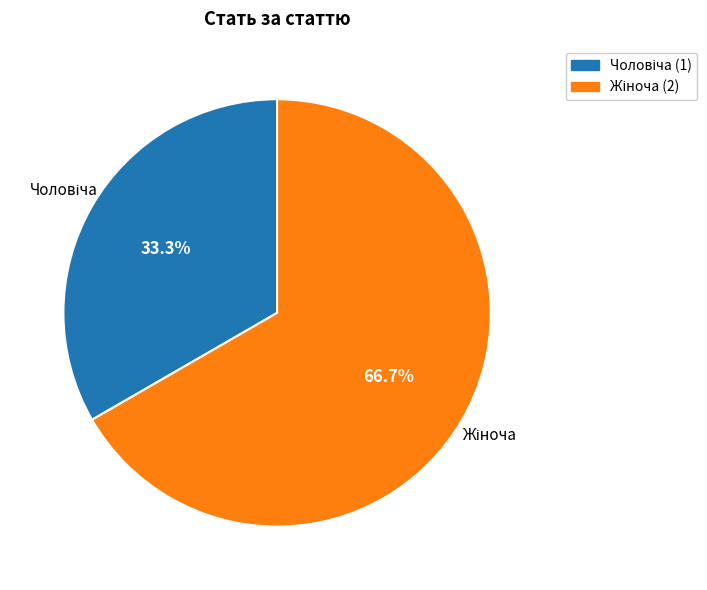

To the nearest percent, what is the average slice percentage?

50%